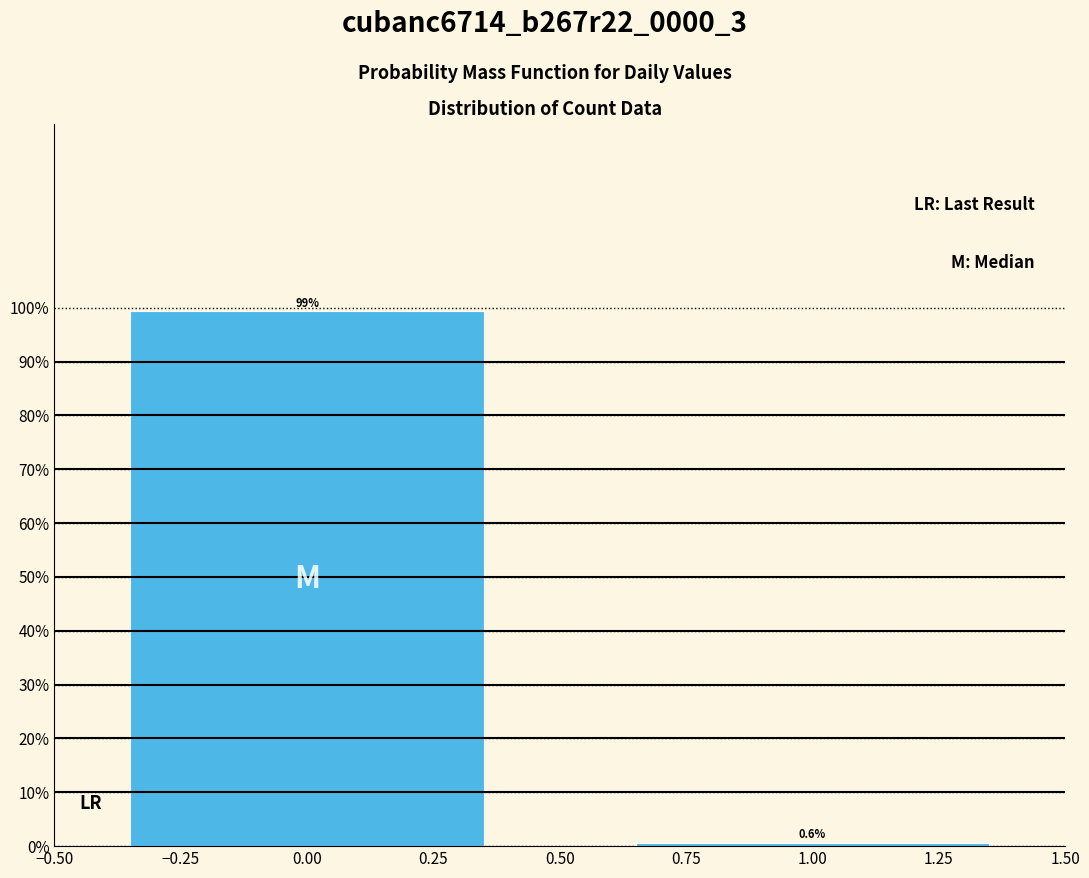

Reading left to right, what are all the values shown in this chart?

99.4	0.6